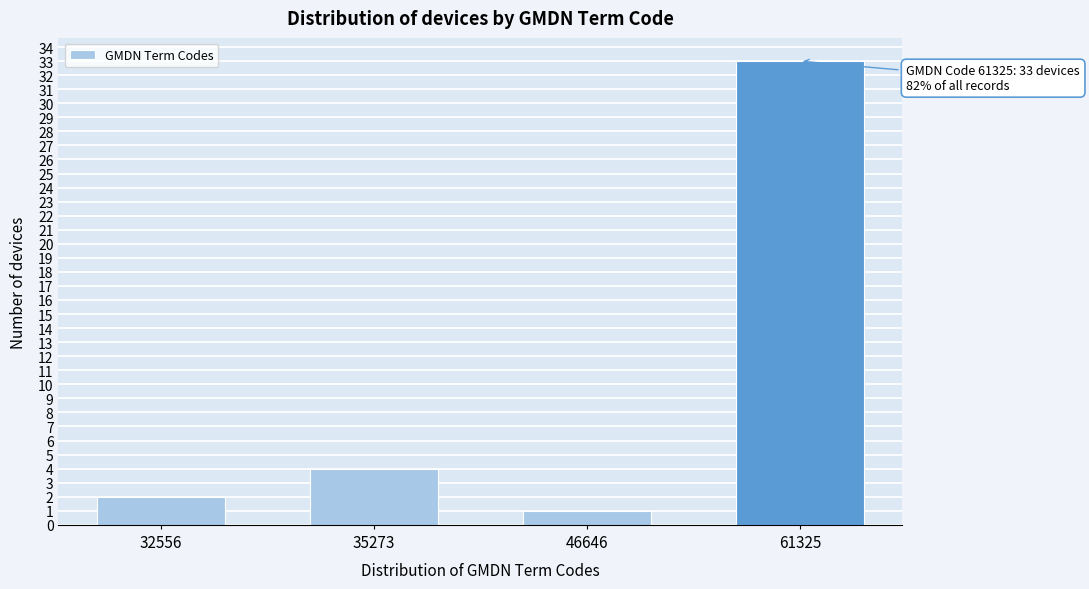

Reading left to right, list all the values displayed in this chart.

2	4	1	33